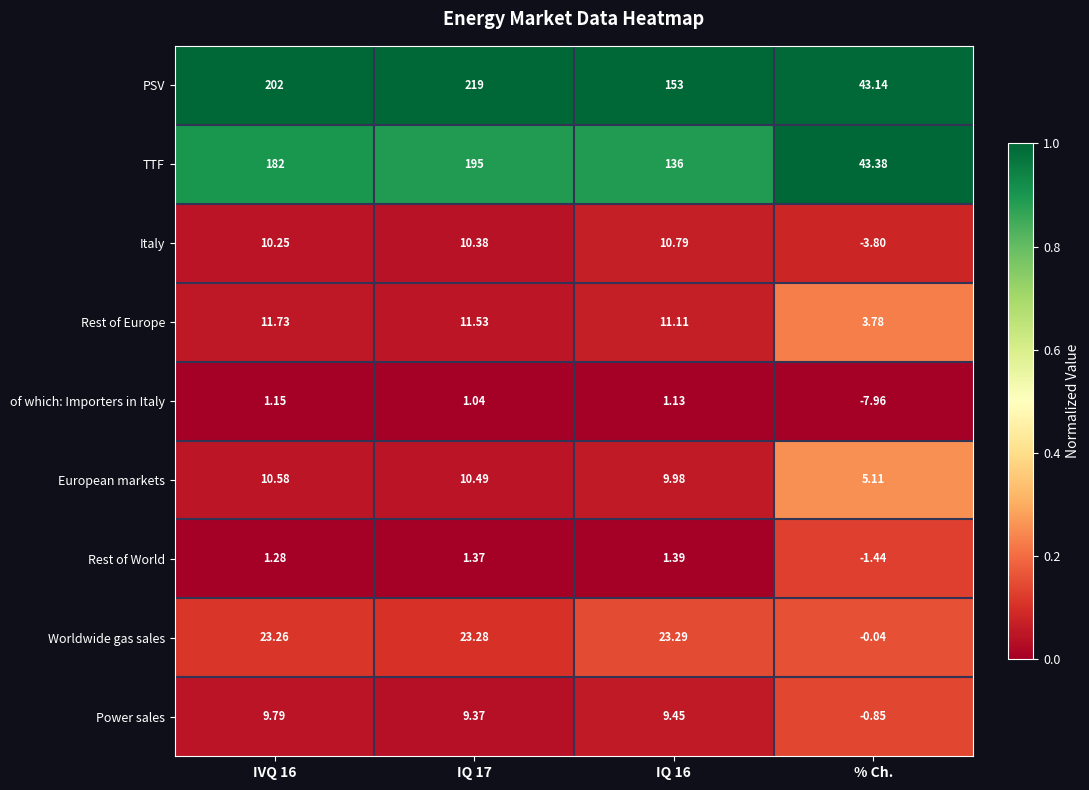

Which series has the largest total across all categories?

PSV